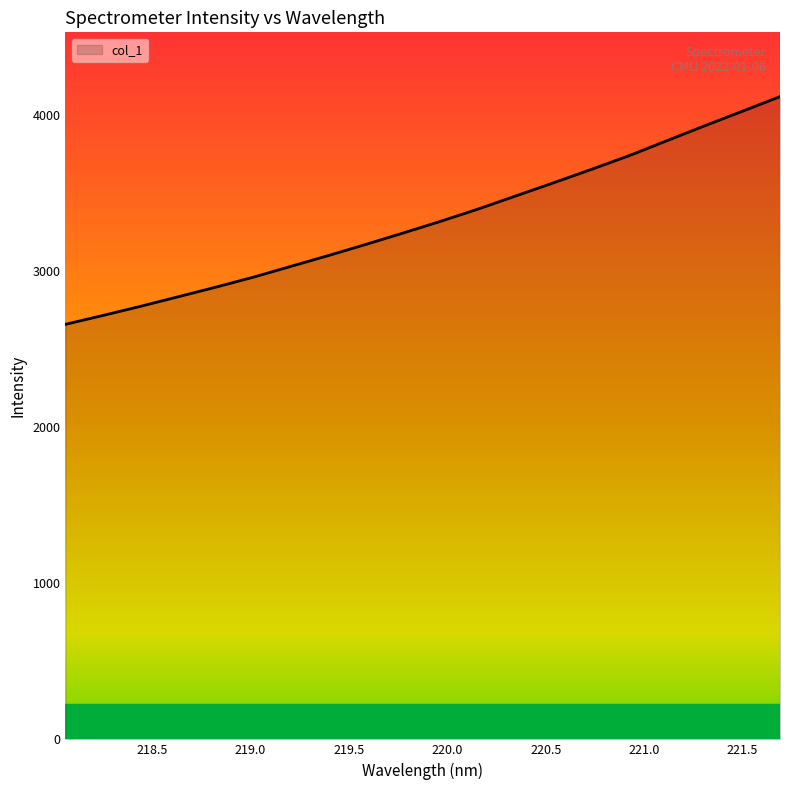

What is the minimum value shown in the chart?

2658.3